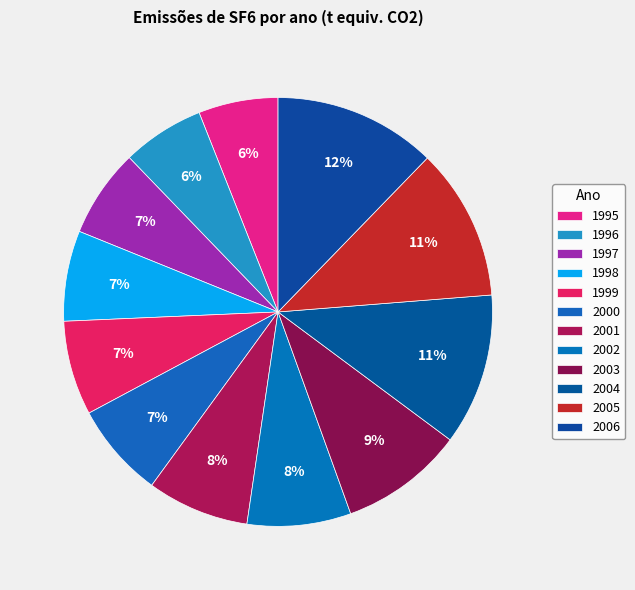

What percentage is the 1997 slice, to the nearest percent?

7%